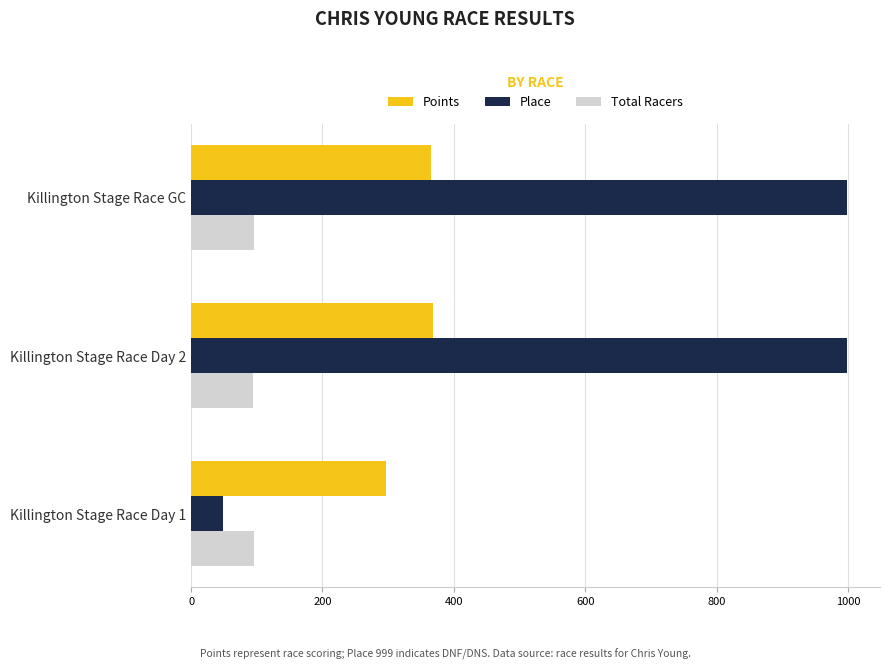

What is the spread (max minus min) of values at Killington Stage Race Day 1?

247.3